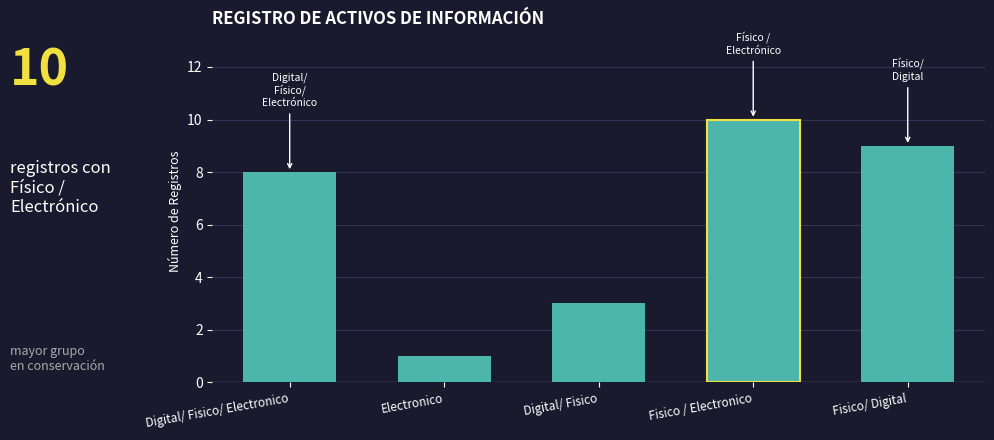

Reading left to right, extract all data points from this chart.

8	1	3	10	9